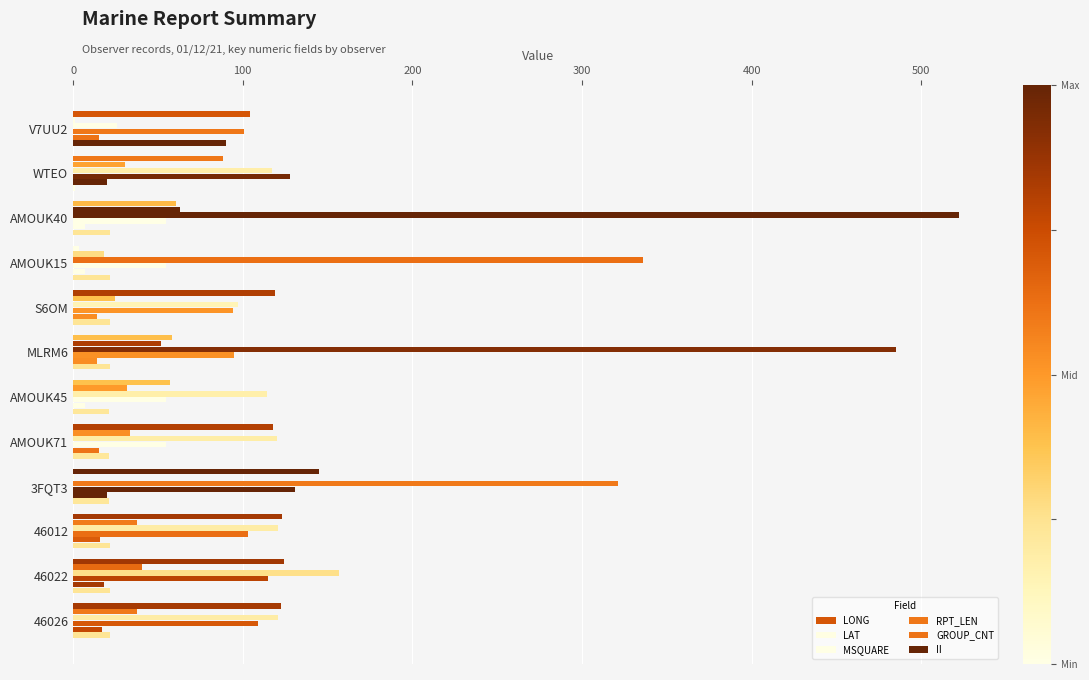

How many data points in LAT are above 33?

6